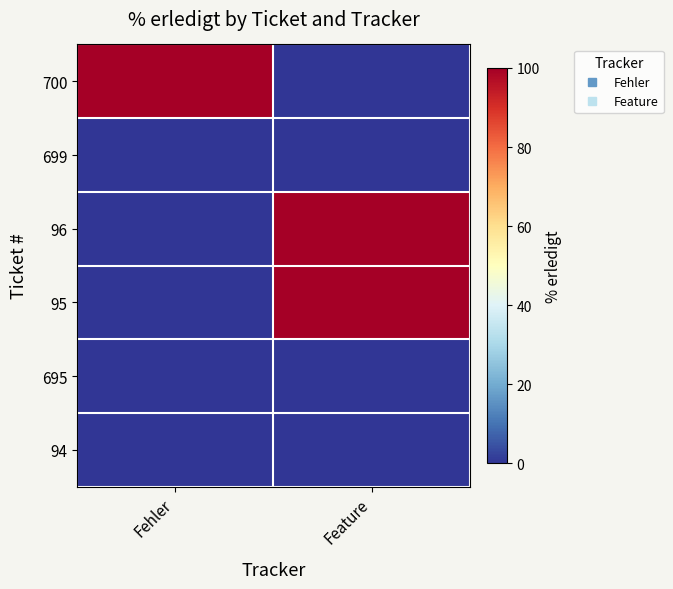

Reading left to right, transcribe all the data shown in this chart.

700: Fehler=100	Feature=0
699: Fehler=0	Feature=0
96: Fehler=0	Feature=100
95: Fehler=0	Feature=100
695: Fehler=0	Feature=0
94: Fehler=0	Feature=0